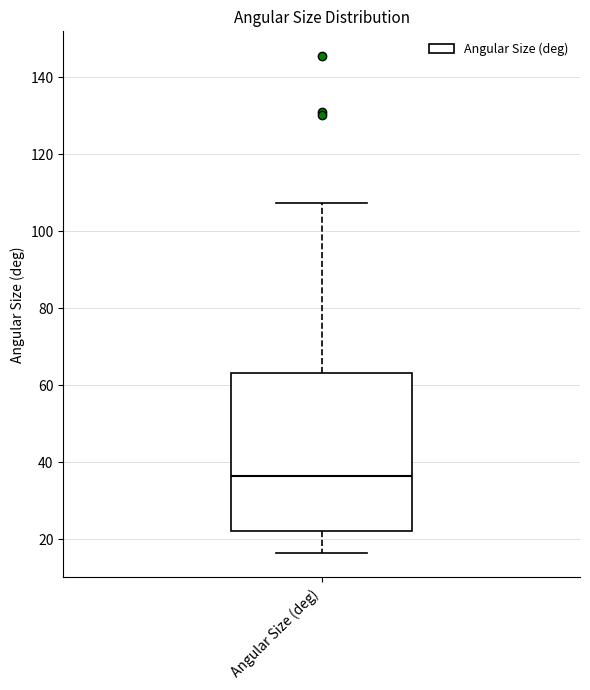

Transcribe this box plot: give where the median line is, the range the box spans, and where the two whiskers end, as read against the y-axis. The values are not printed on the chart, so give them approximately, as read against the axis.

median 36, box 22 to 64, whiskers 16 to 108